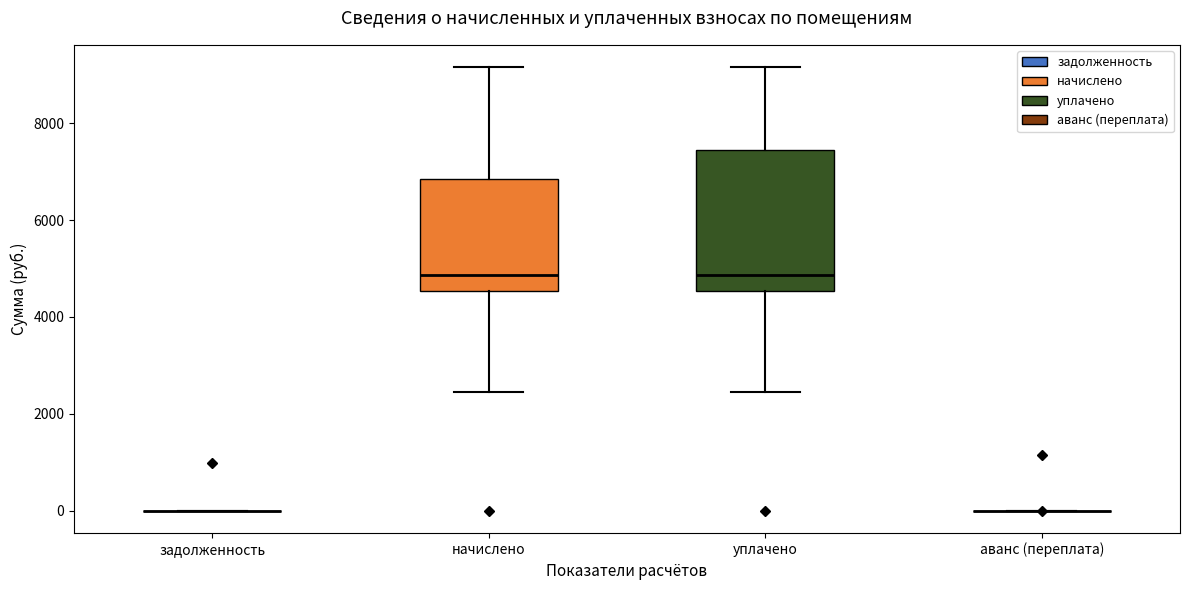

Reading left to right, transcribe this box plot: for each box, give where its median line is, the range the box spans, and where its two whiskers end, as read against the y-axis. The values are not printed on the chart, so give them approximately, as read against the axis.

задолженность: box collapsed to a line at 0, whiskers 0 to 0
начислено: median 4800, box 4600 to 6800, whiskers 2400 to 9200
уплачено: median 4800, box 4600 to 7400, whiskers 2400 to 9200
аванс (переплата): box collapsed to a line at 0, whiskers 0 to 0